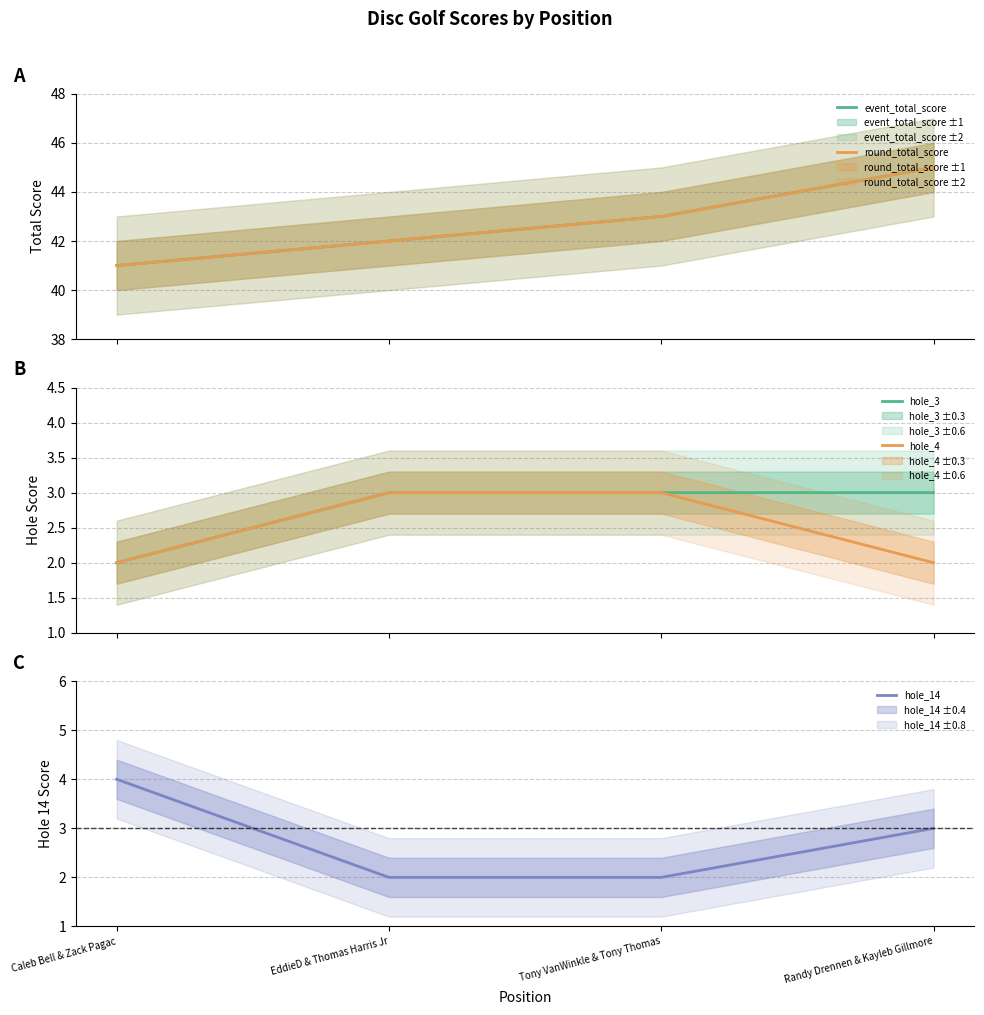

How many lines are shown in the chart?

5